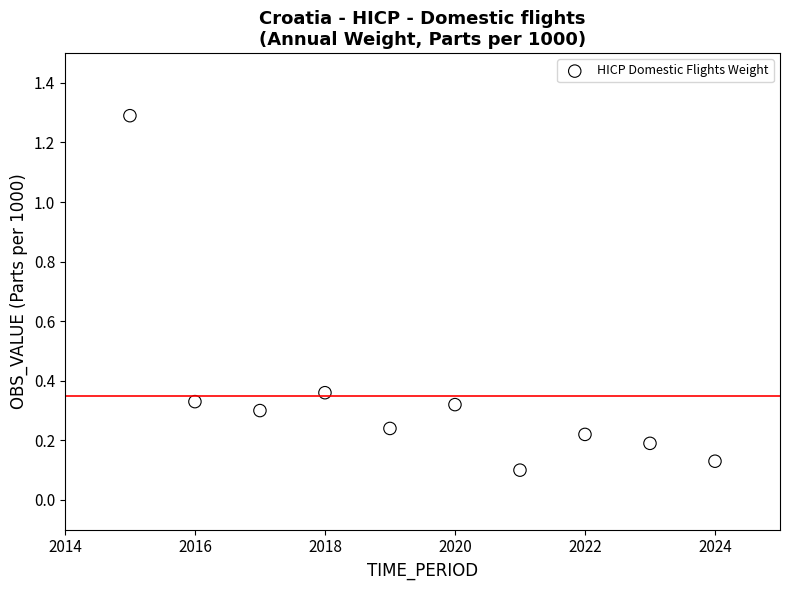

What is the range of X values (max minus min)?

9.0